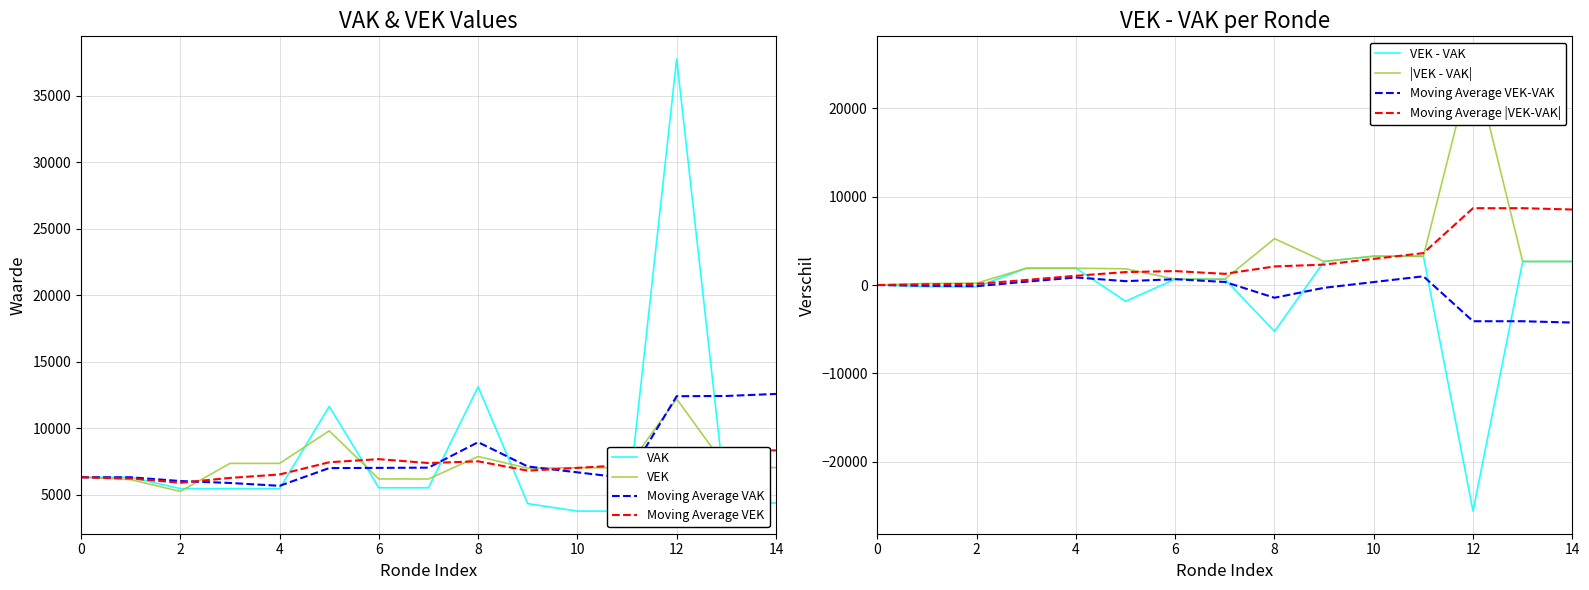

How many interior local valleys does the VAK series have?

1